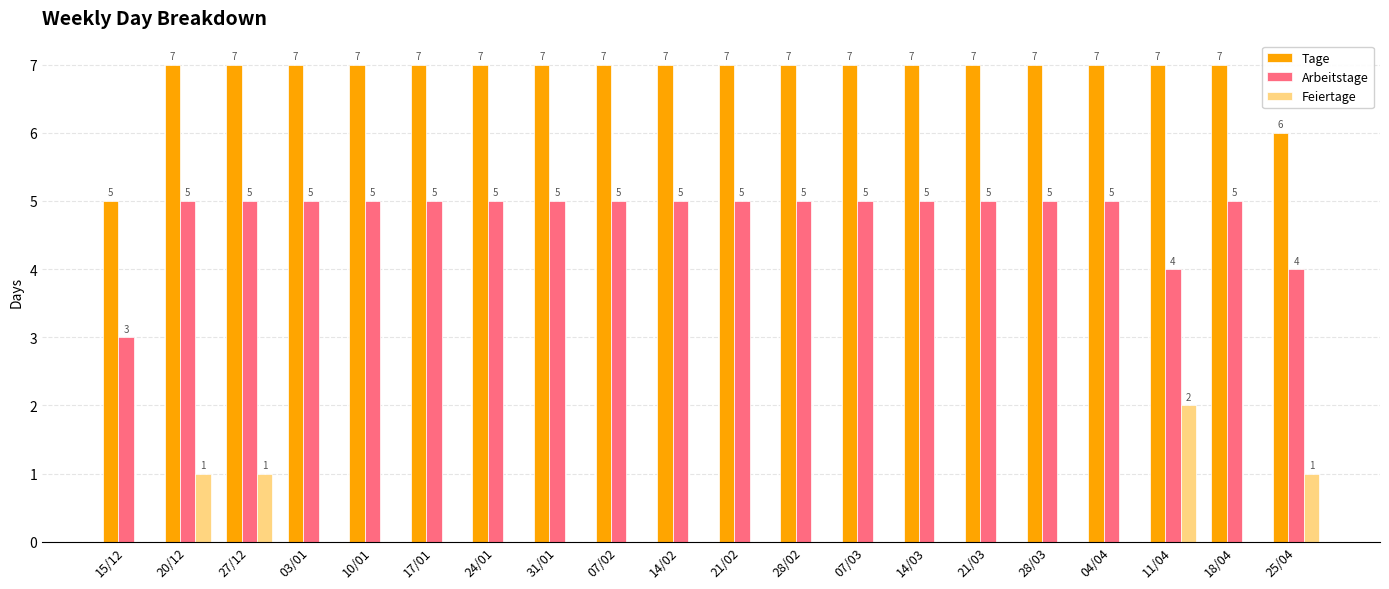

Reading left to right, transcribe all the data shown in this chart.

Tage: 5	7	7	7	7	7	7	7	7	7	7	7	7	7	7	7	7	7	7	6
Arbeitstage: 3	5	5	5	5	5	5	5	5	5	5	5	5	5	5	5	5	4	5	4
Feiertage: 0	1	1	0	0	0	0	0	0	0	0	0	0	0	0	0	0	2	0	1